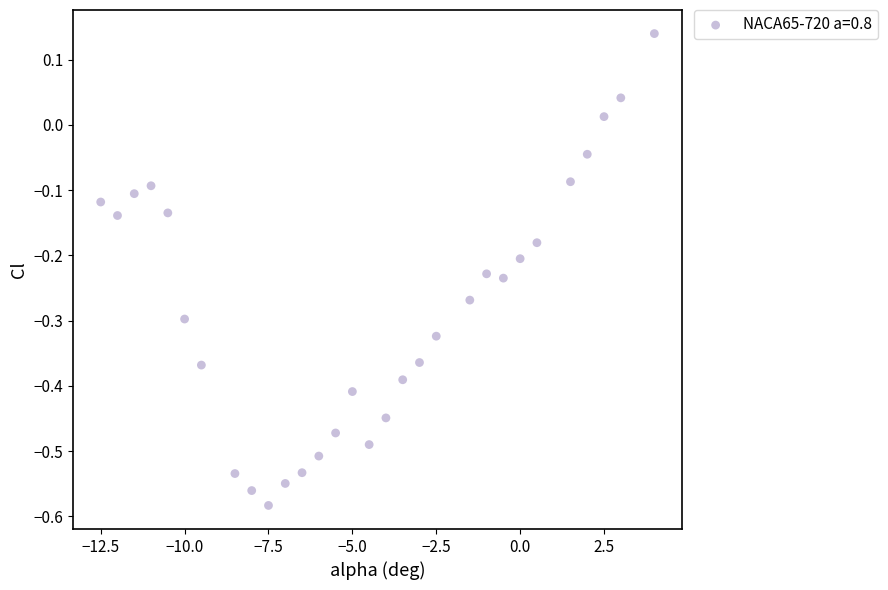

What is the range of X values (max minus min)?

16.5